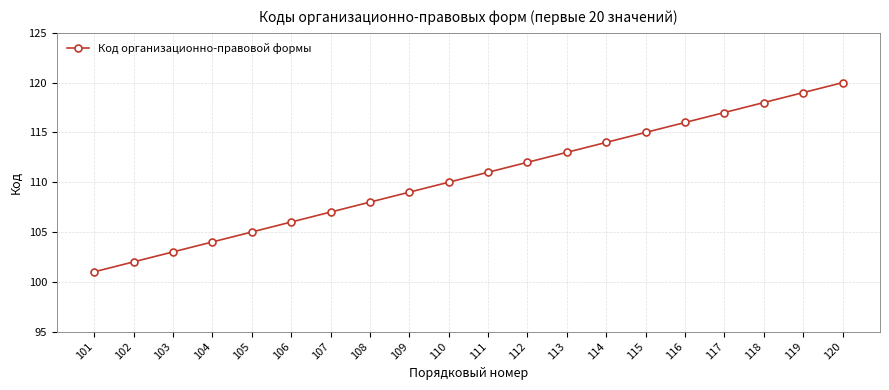

What is the value of the 6th point from the left?

106